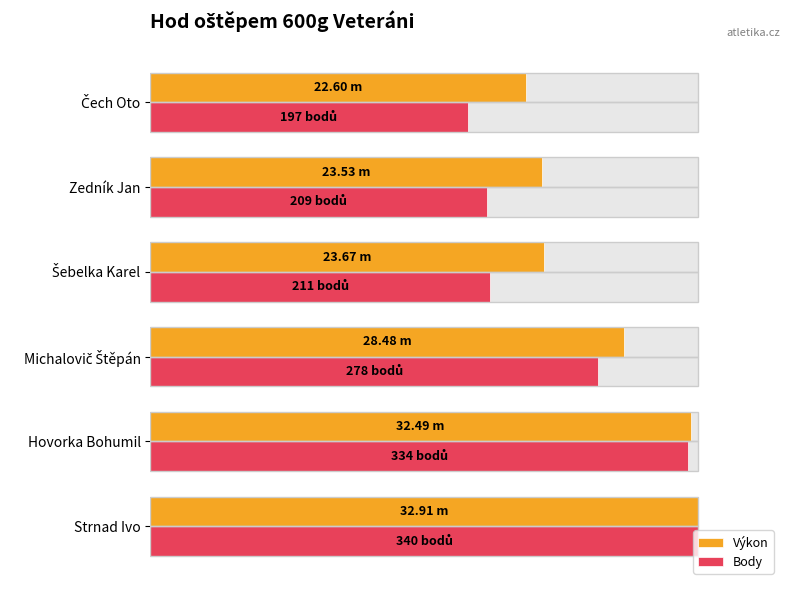

Which series has the largest range (max minus min)?

Body